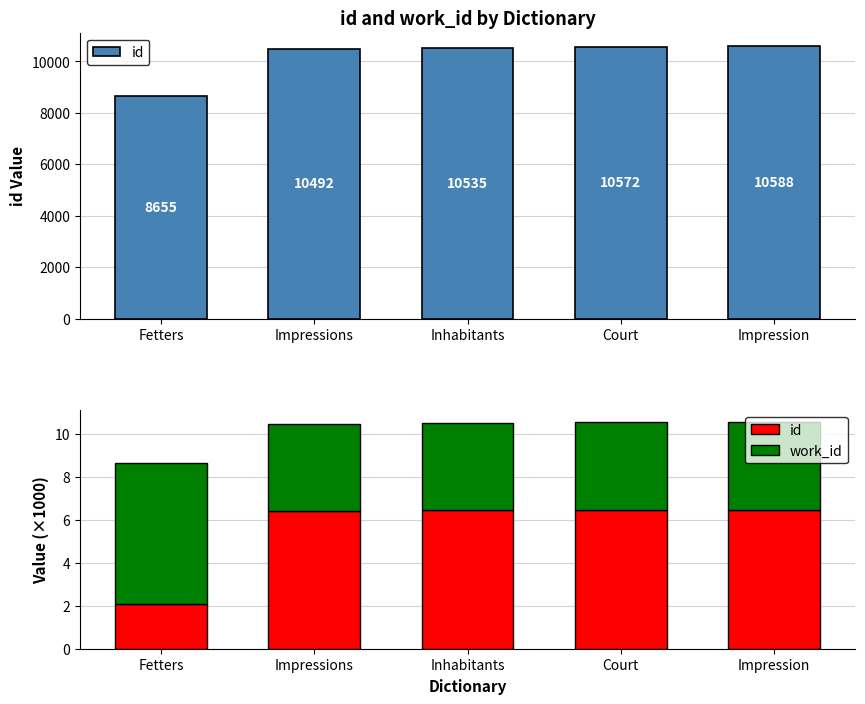

Which series changed the most between Fetters and Impressions?

id